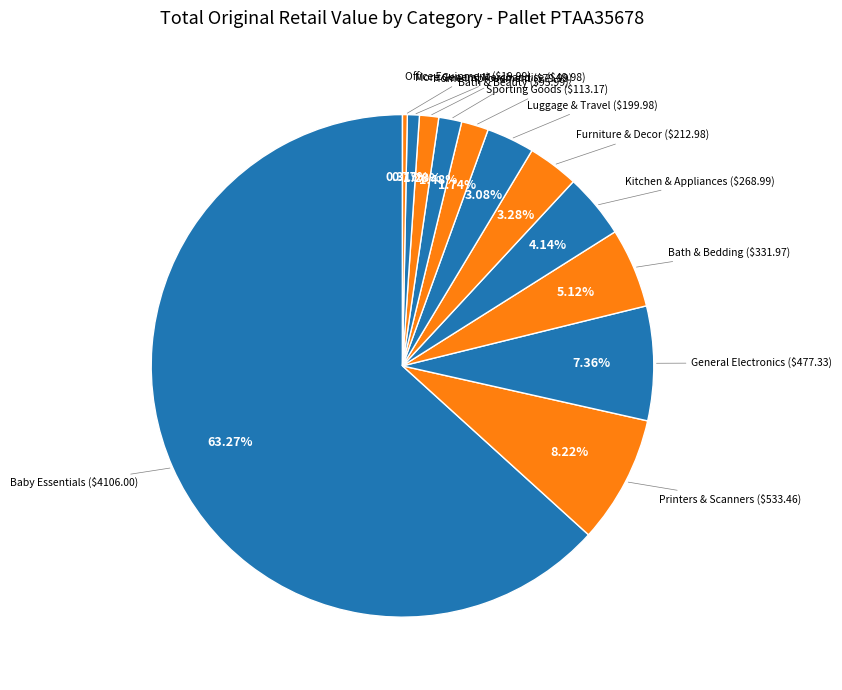

How many segments does this pie chart have?

12